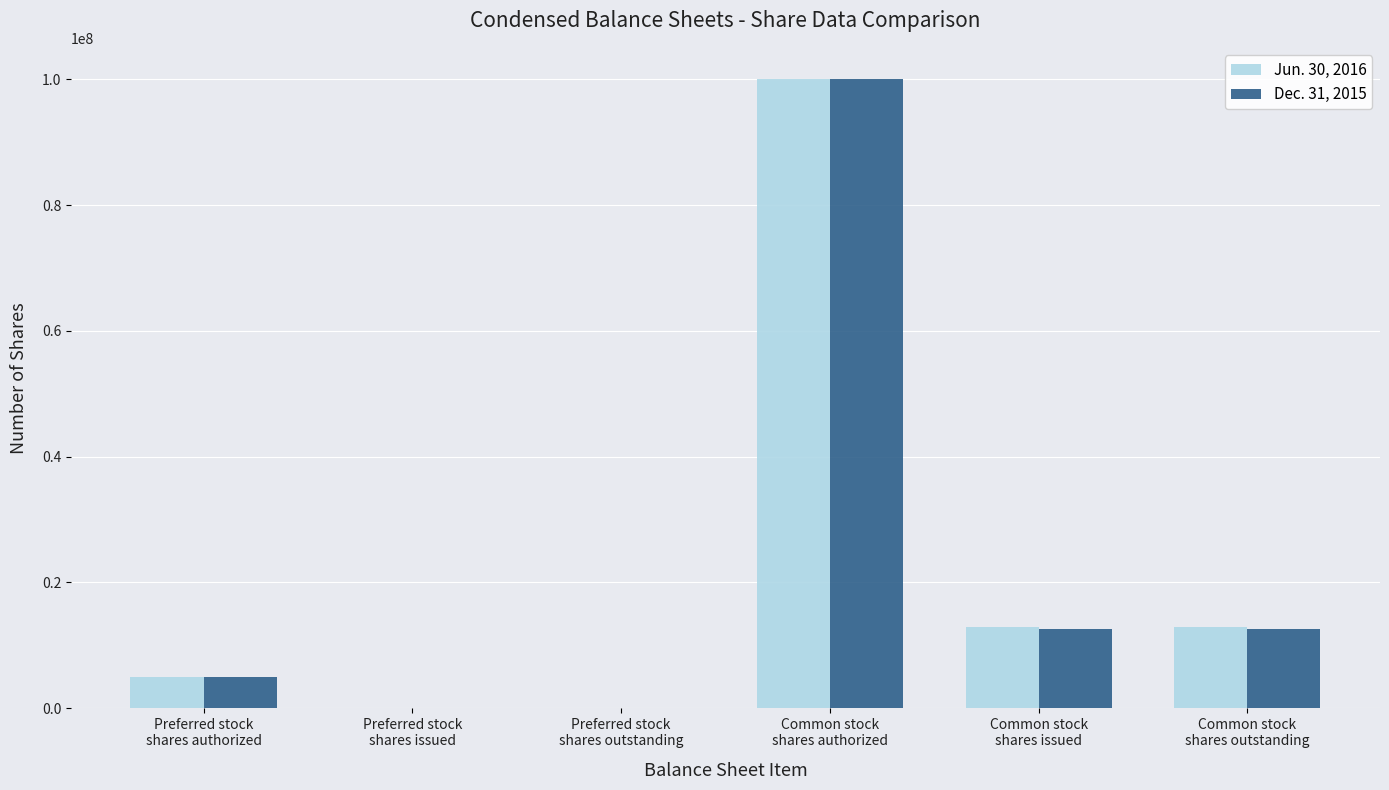

What is the difference between the Jun. 30, 2016 values at Preferred stock
shares outstanding and Common stock
shares authorized?

100000000